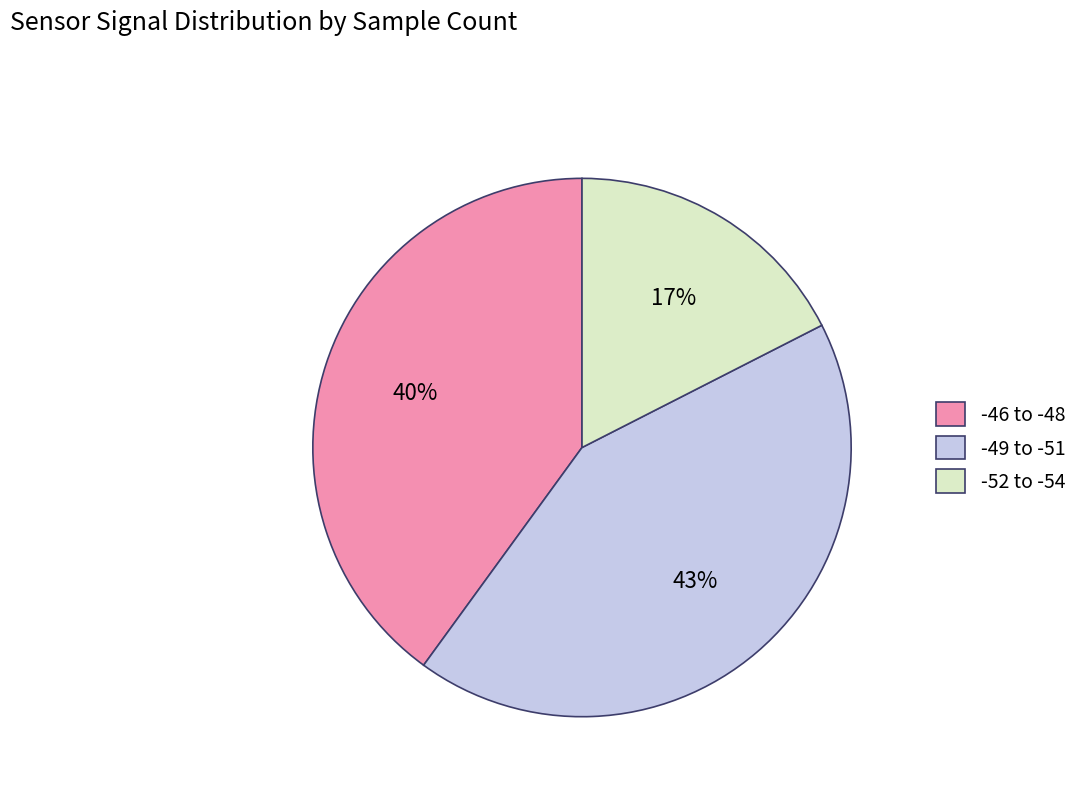

True or false: -52 to -54 accounts for 24% of the total.

False